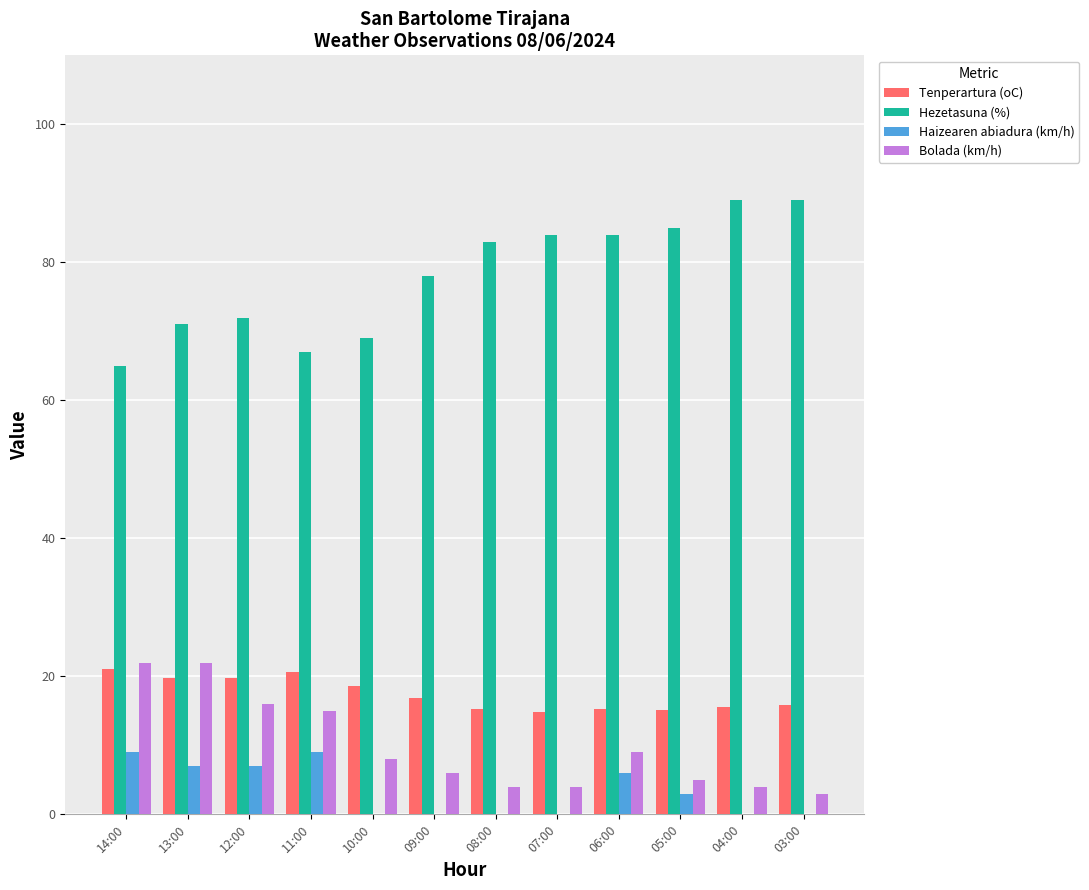

Are the bars grouped side by side (vs. stacked)?

Yes